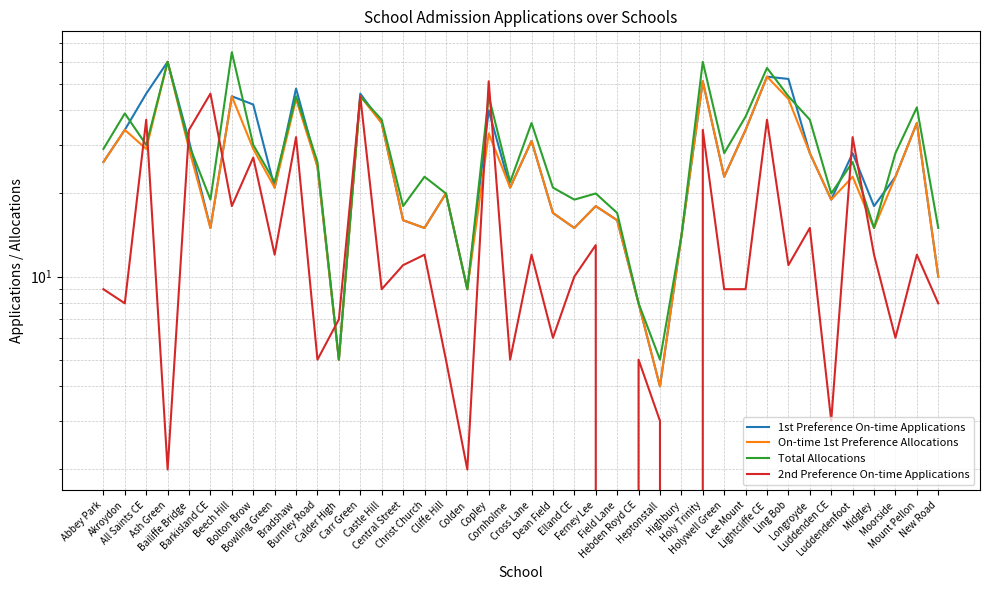

What is the difference between the maximum and second lowest values in the On-time 1st Preference Allocations series?

55